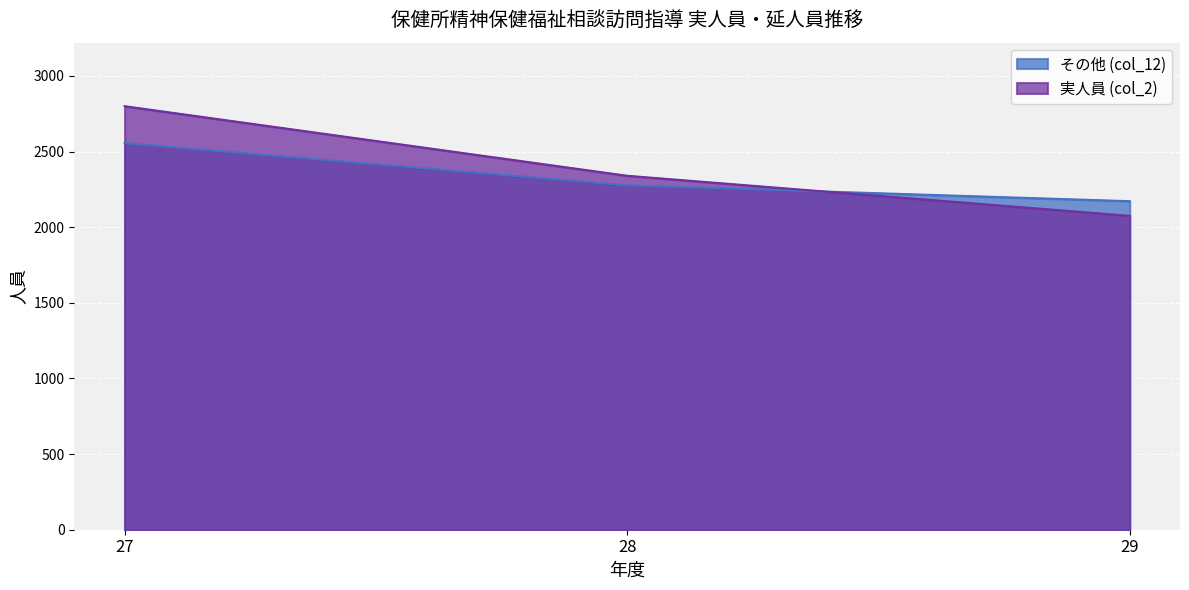

What is the smallest value displayed?

2075